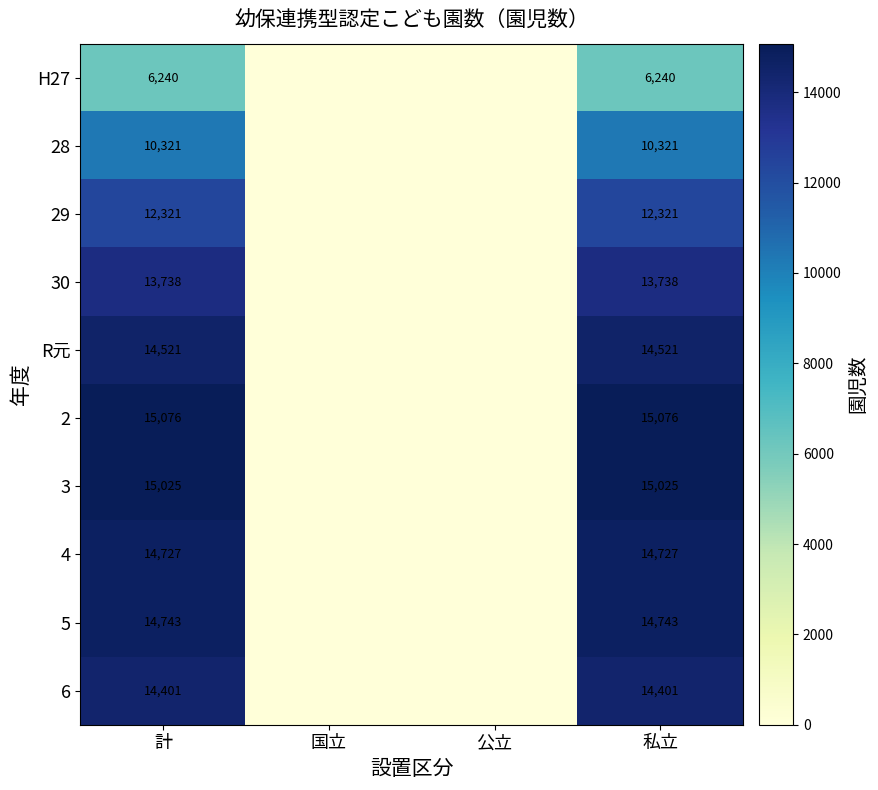

What is the total value across all series at 計?

131113